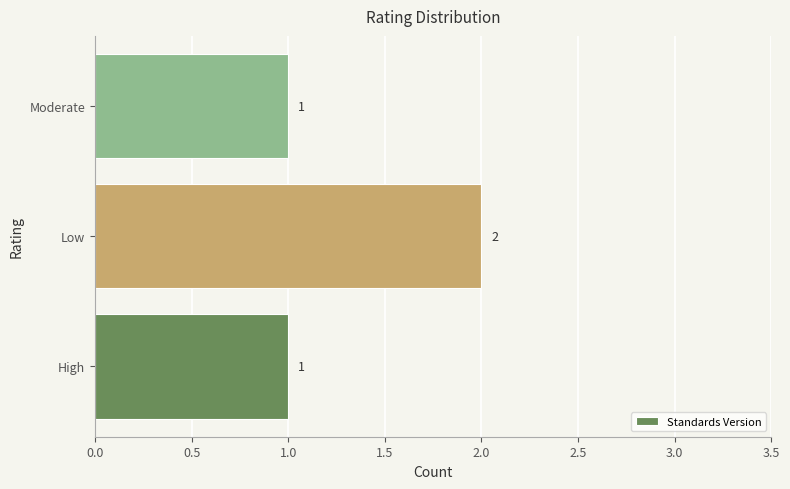

Is it true that the value at Moderate is 1?

True